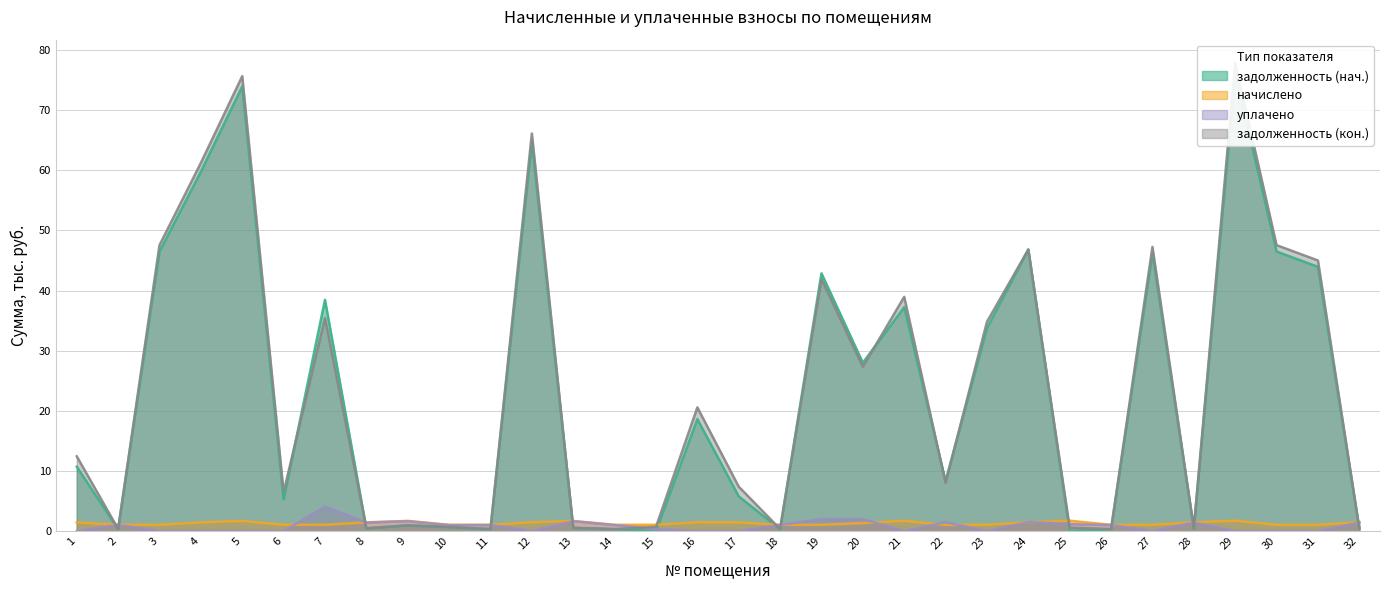

What is the minimum value for начислено?

1.0